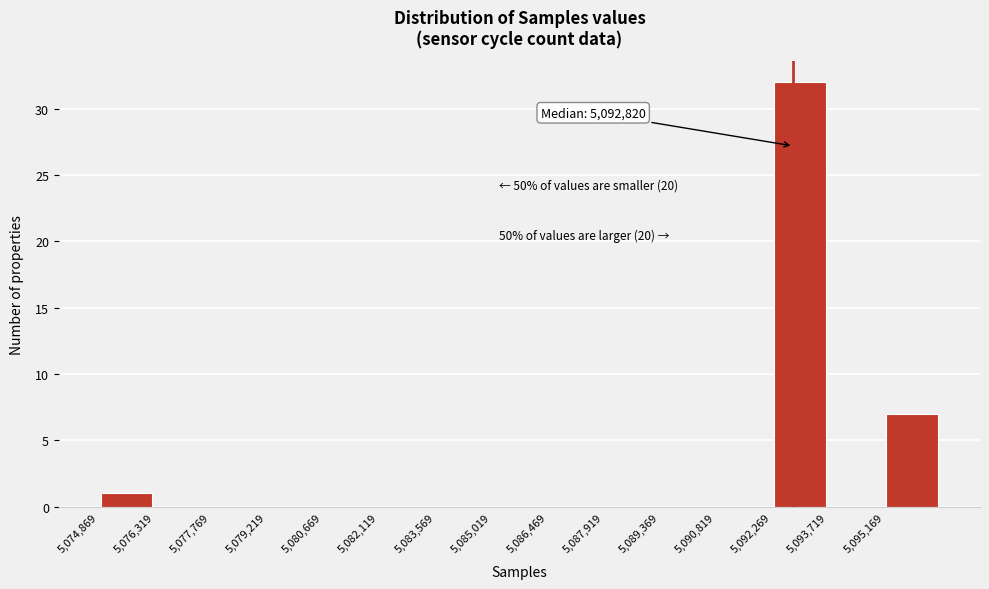

Over which range of the x-axis is the bar tallest?

5092200 to 5093800